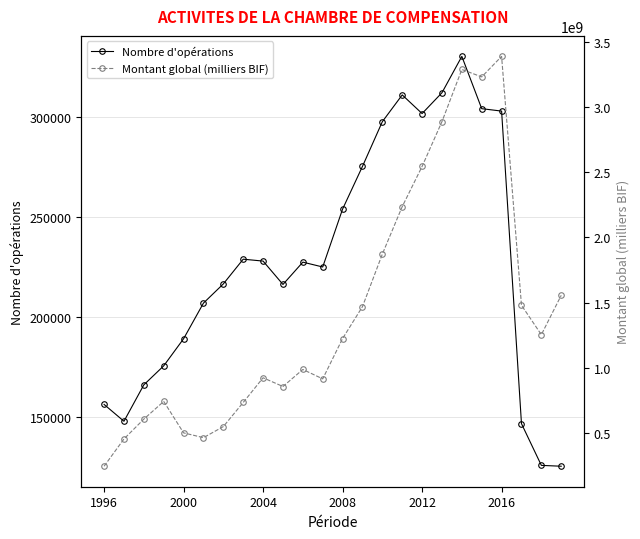

True or false: Nombre d'opérations and Montant global (milliers BIF) intersect in this chart.

False